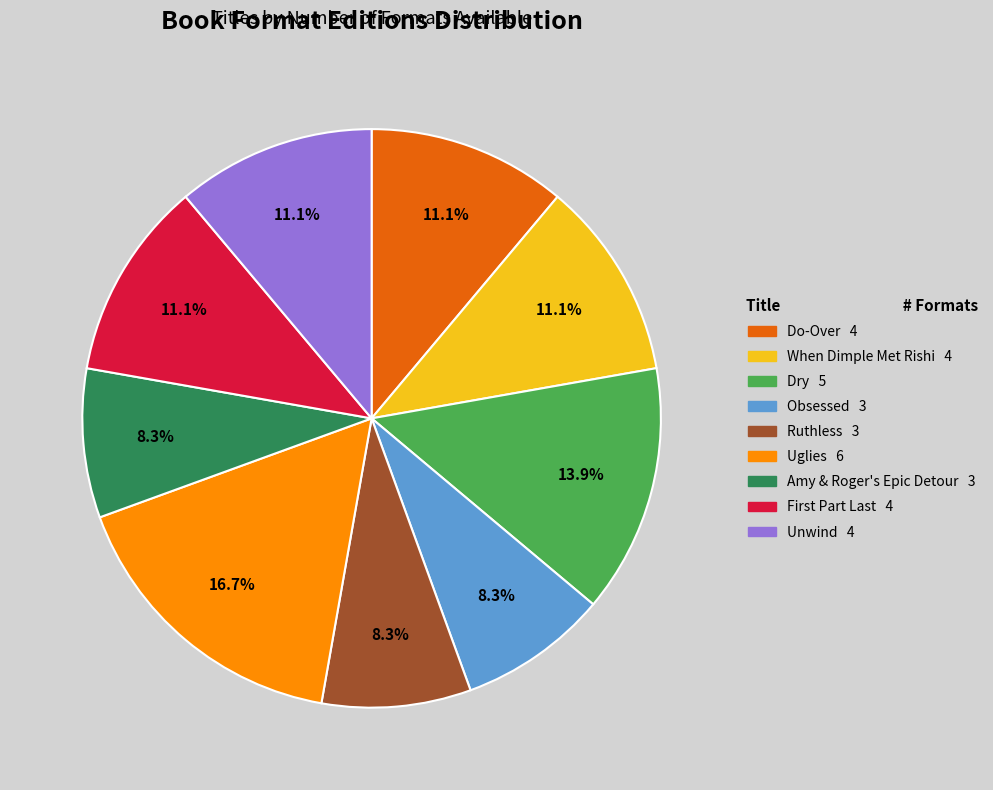

How many slices are in this pie chart?

9